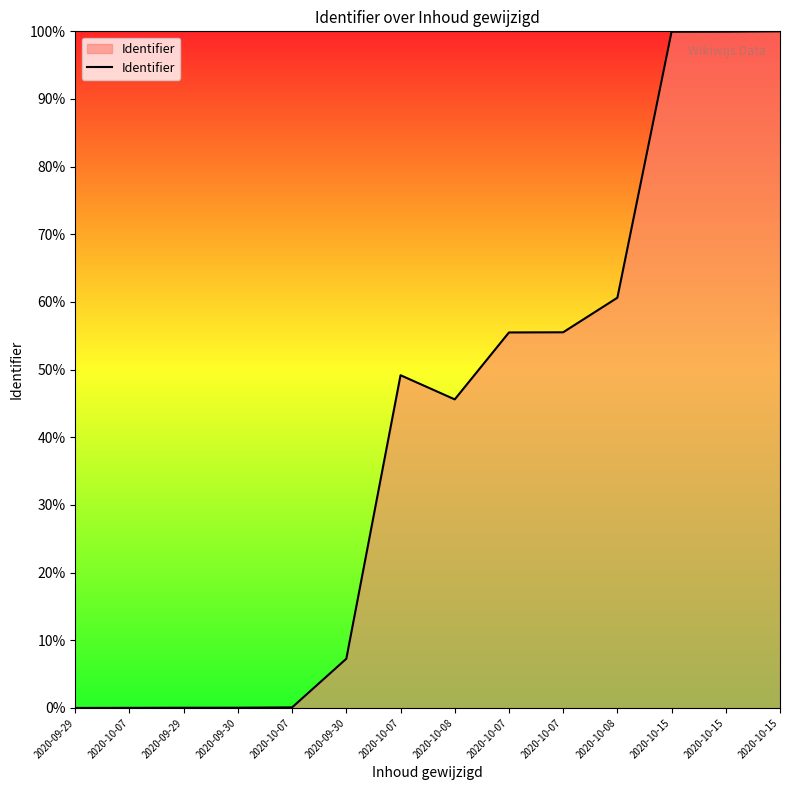

What is the label of the 14th point from the left?

2020-10-15